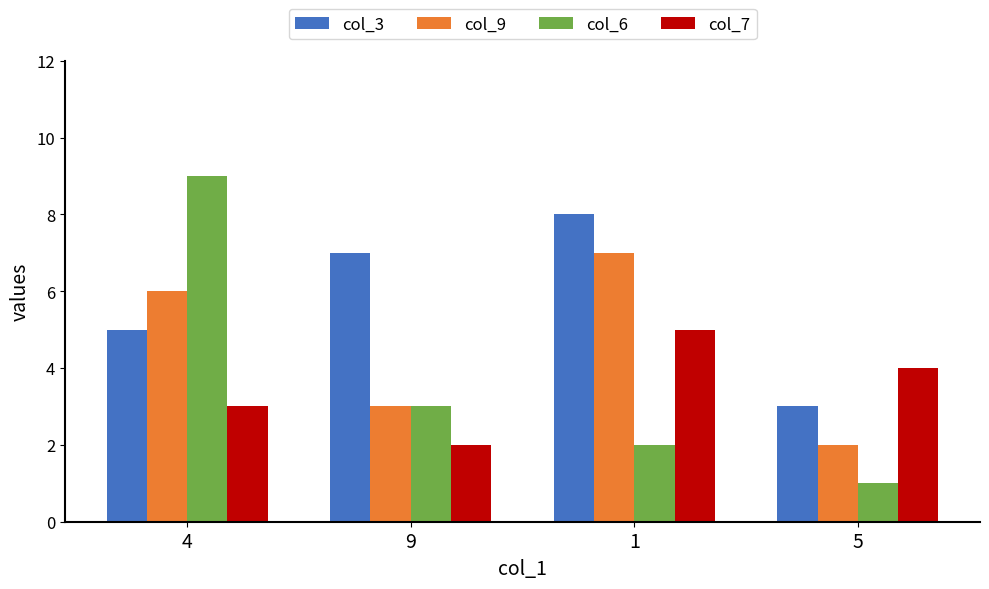

Where does the col_7 series first go above 4?

1